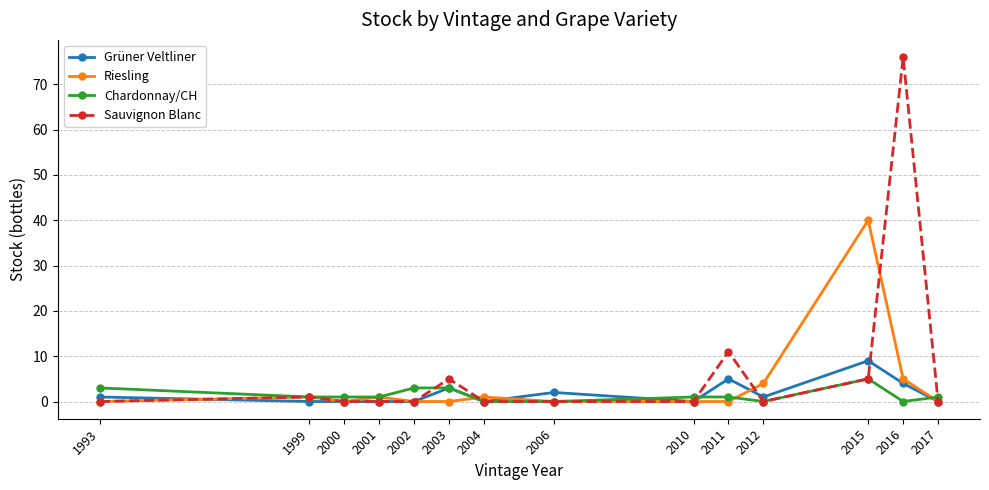

What is the total value across all series at 2010?

1